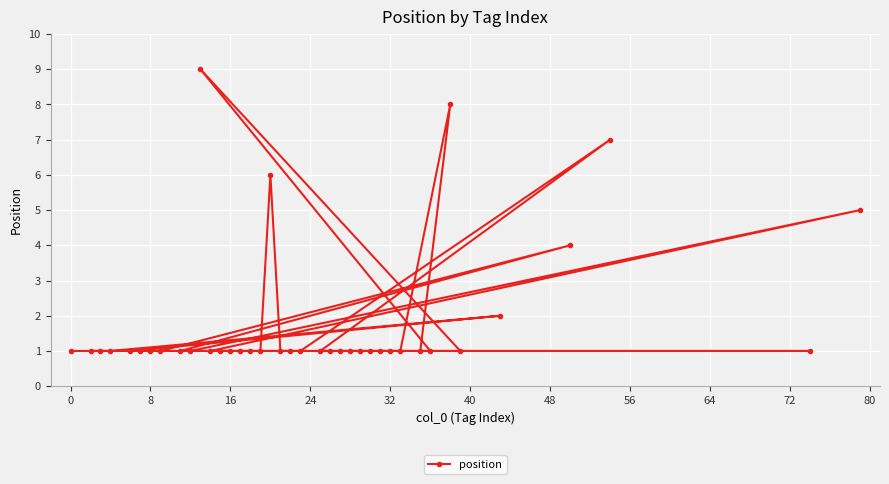

What is the difference between the maximum and minimum values?

8